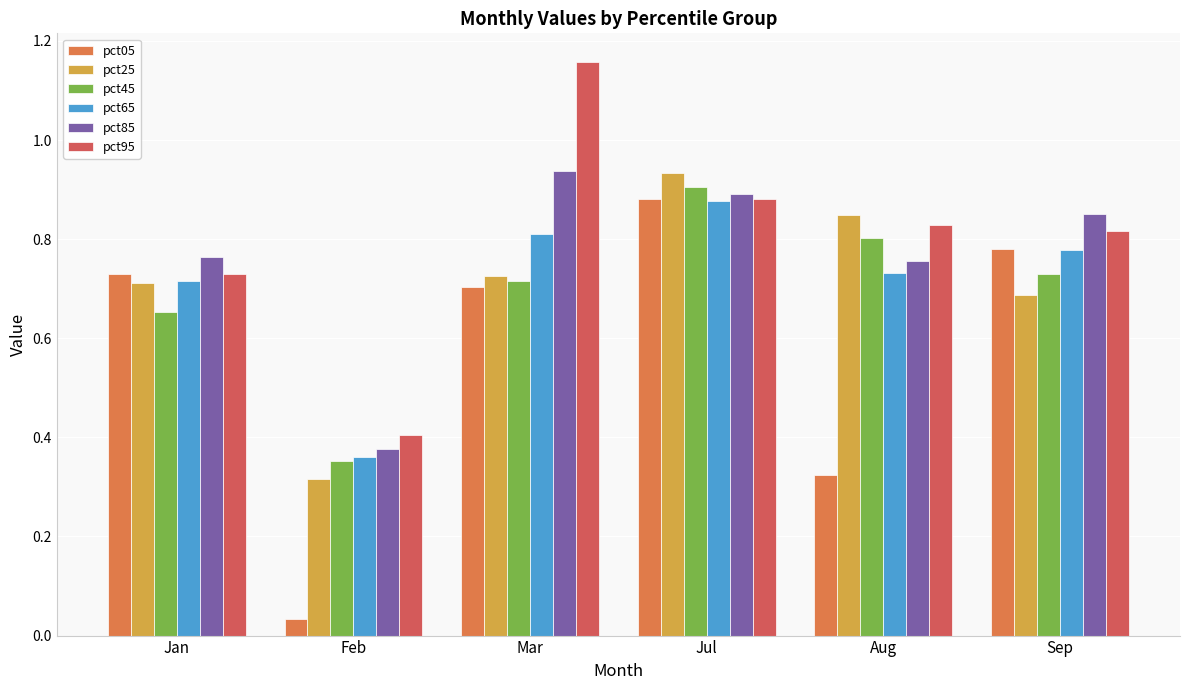

Which series has the widest spread of values?

pct05